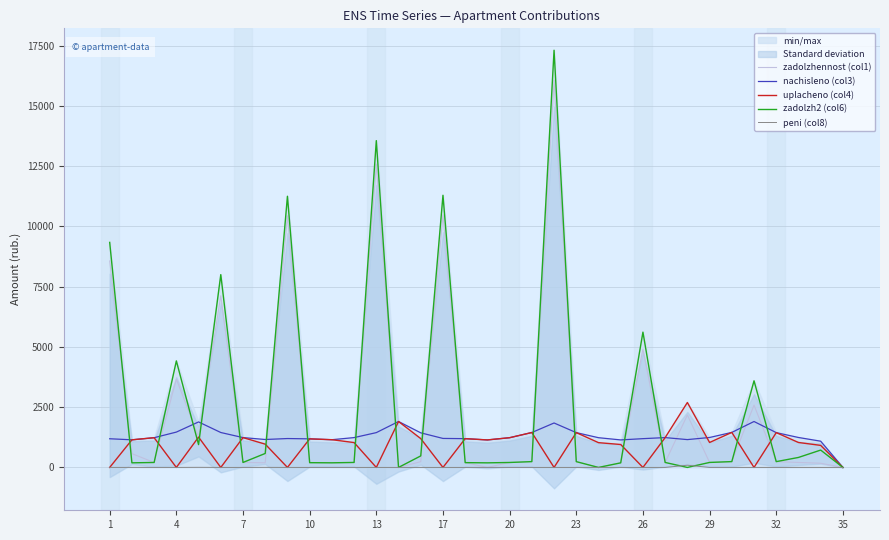

What is the maximum value for zadolzhennost (col1)?

16068.4